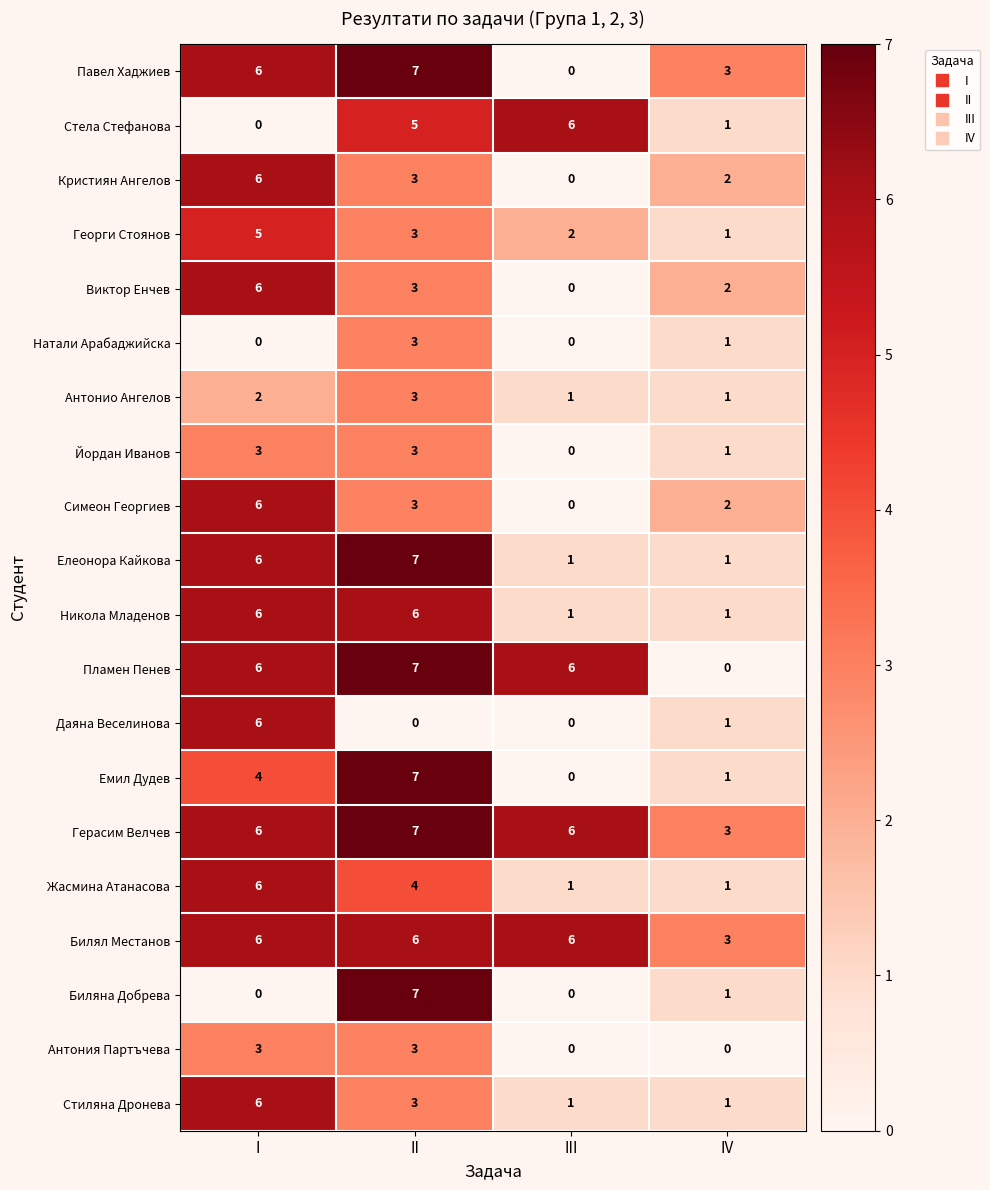

What is the spread (max minus min) of values at I?

6